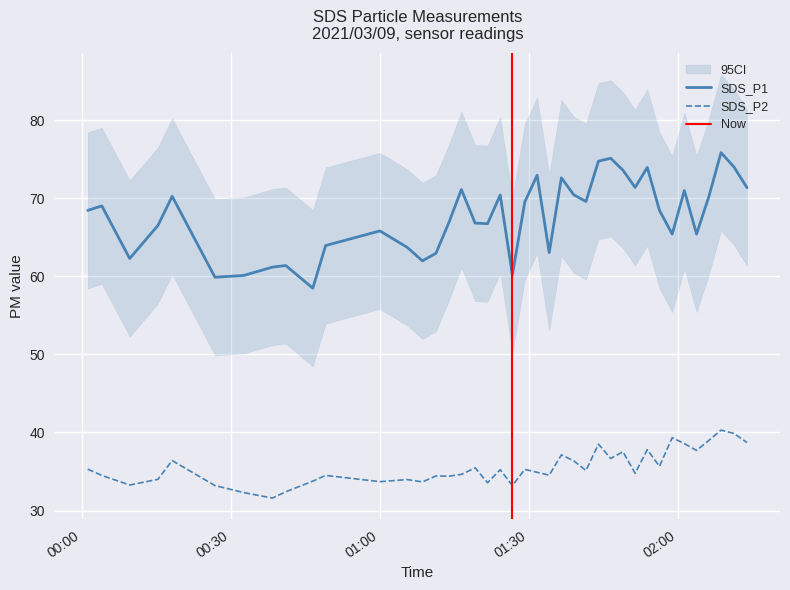

True or false: SDS_P2 and SDS_P1 intersect in this chart.

False